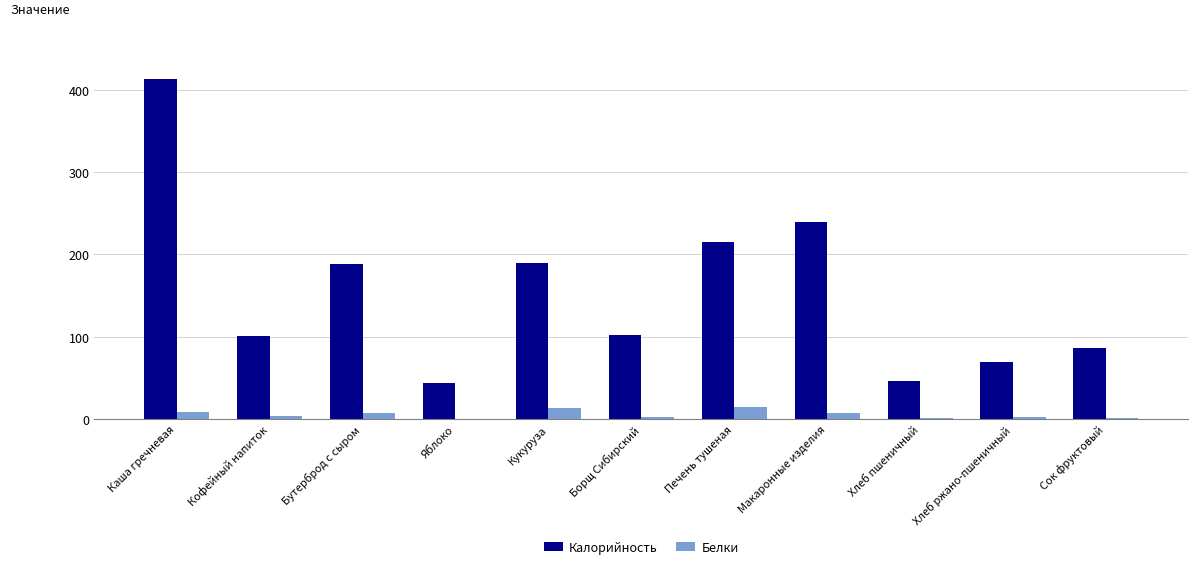

At which label is Калорийность closest to 228?

Макаронные изделия